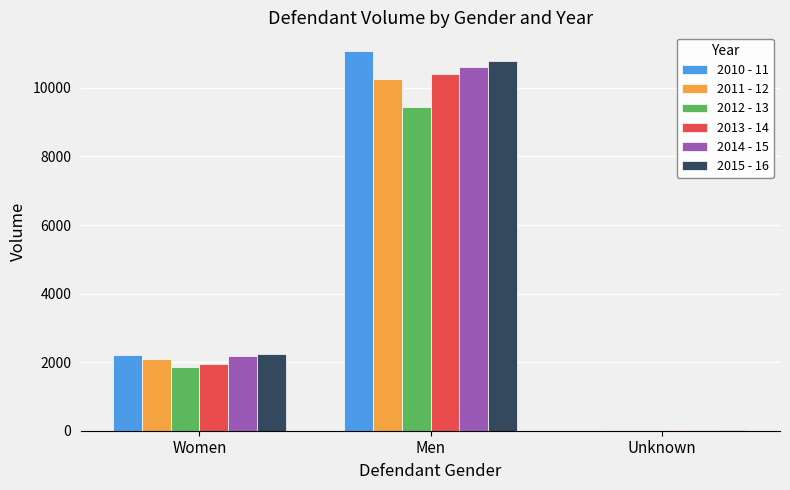

Reading right to left, what are all the values shown in this chart?

2010 - 11: Unknown=5	Men=11067	Women=2205
2011 - 12: Unknown=9	Men=10270	Women=2088
2012 - 13: Unknown=7	Men=9456	Women=1871
2013 - 14: Unknown=8	Men=10406	Women=1954
2014 - 15: Unknown=7	Men=10600	Women=2188
2015 - 16: Unknown=13	Men=10787	Women=2232